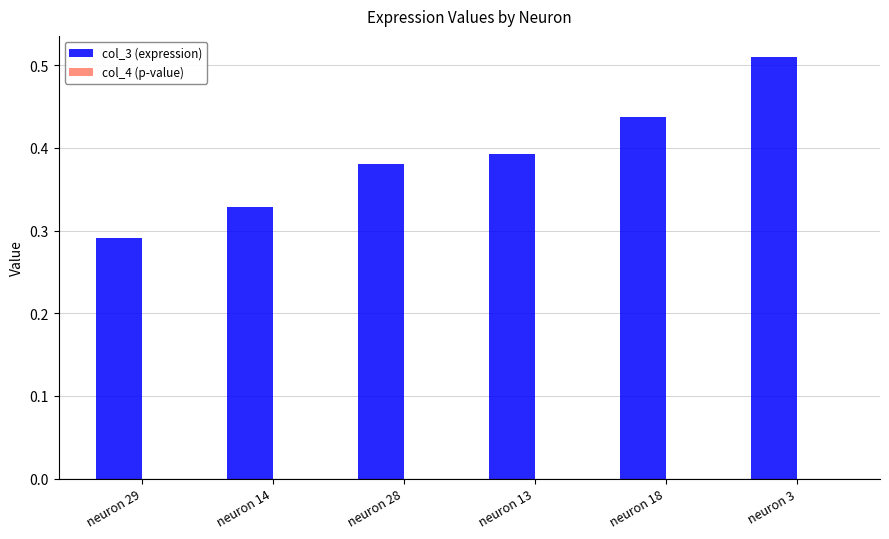

At which category is the sum across all series the highest?

neuron 3